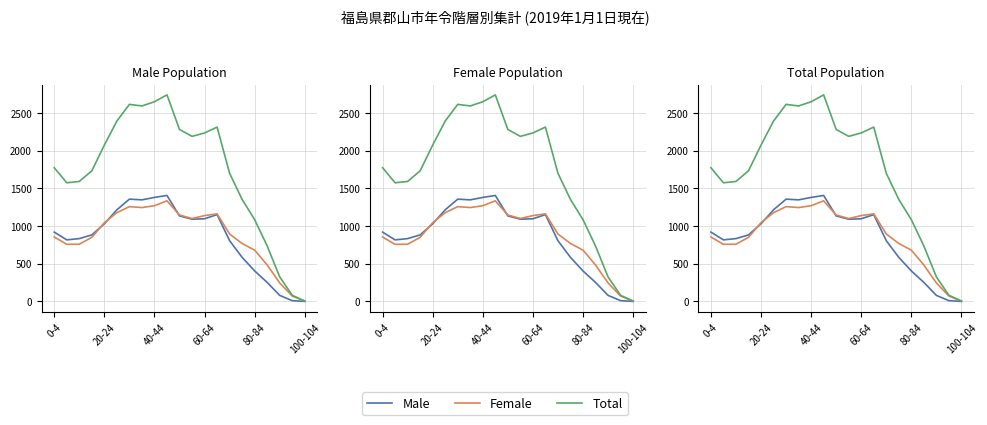

Reading right to left, transcribe all the data shown in this chart.

Male: 0	10	80	252	404	584	805	1151	1096	1090	1134	1405	1379	1347	1356	1215	1029	882	833	816	919
Female: 5	71	245	483	680	768	894	1161	1138	1099	1146	1334	1269	1245	1257	1177	1044	850	758	757	854
Total: 5	81	325	735	1084	1352	1699	2312	2234	2189	2280	2739	2648	2592	2613	2392	2073	1732	1591	1573	1773